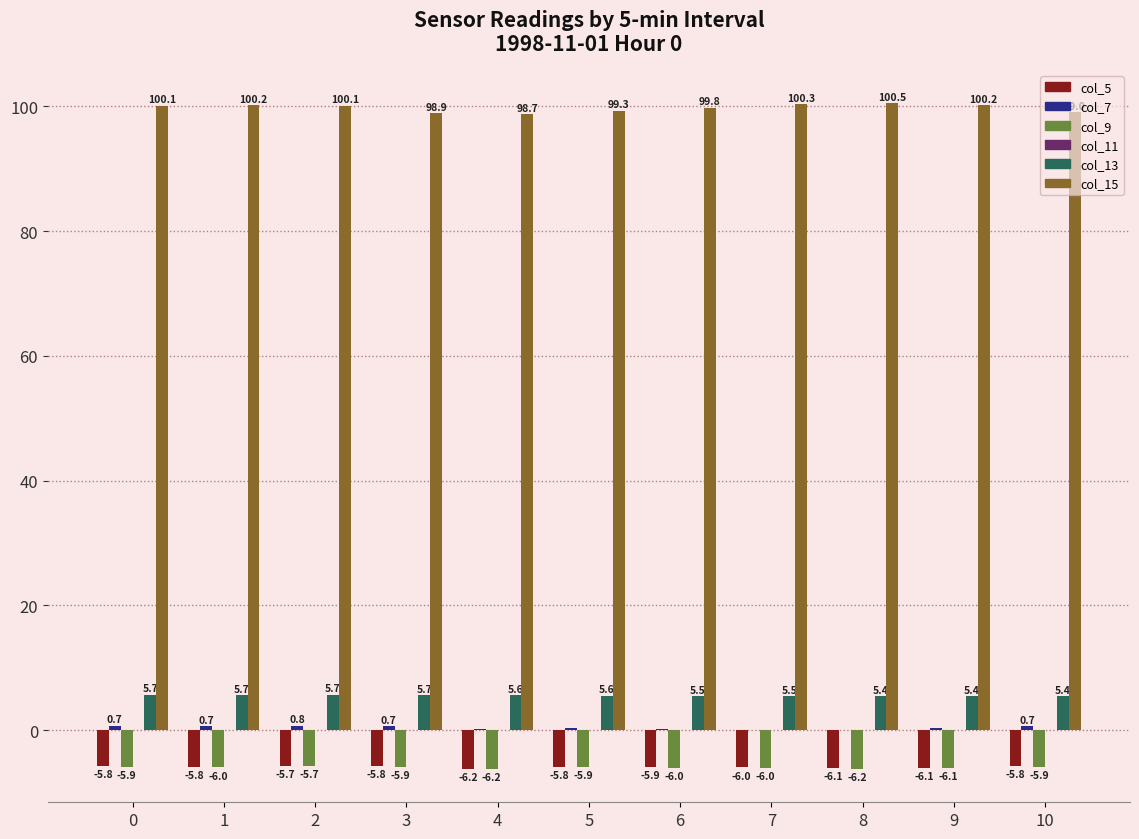

Is the value of col_13 at 1 greater than the value of col_15 at 8?

No